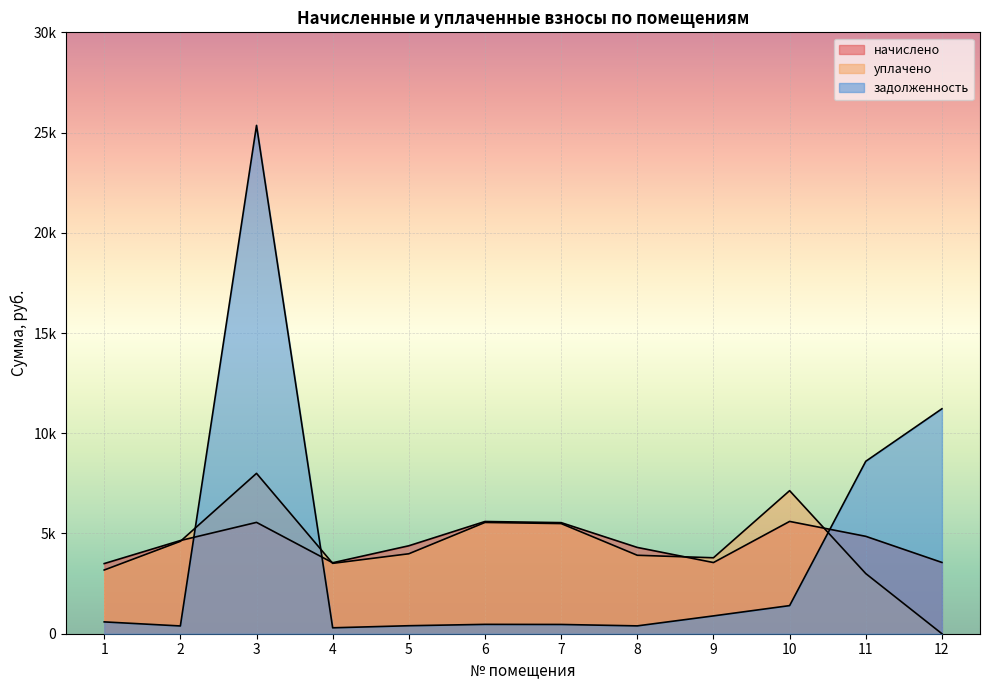

At which category is the sum across all series the highest?

3